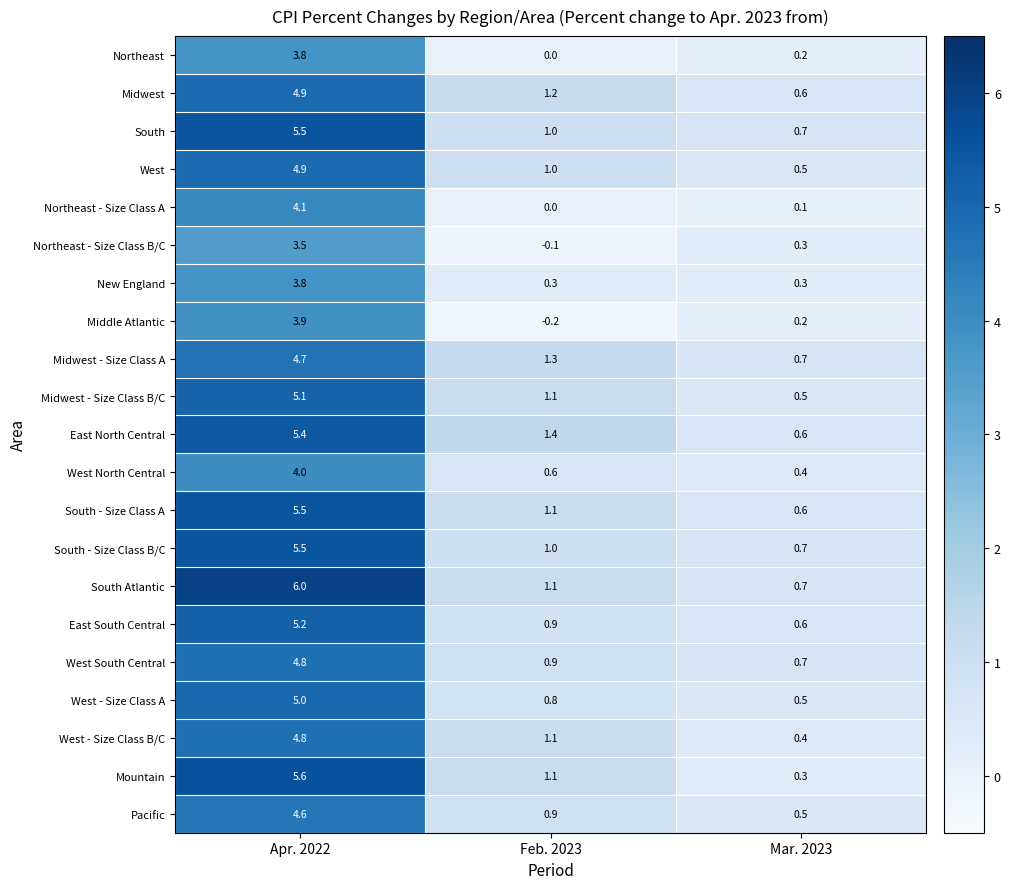

Rank the categories by West - Size Class A value from highest to lowest.

Apr. 2022, Feb. 2023, Mar. 2023